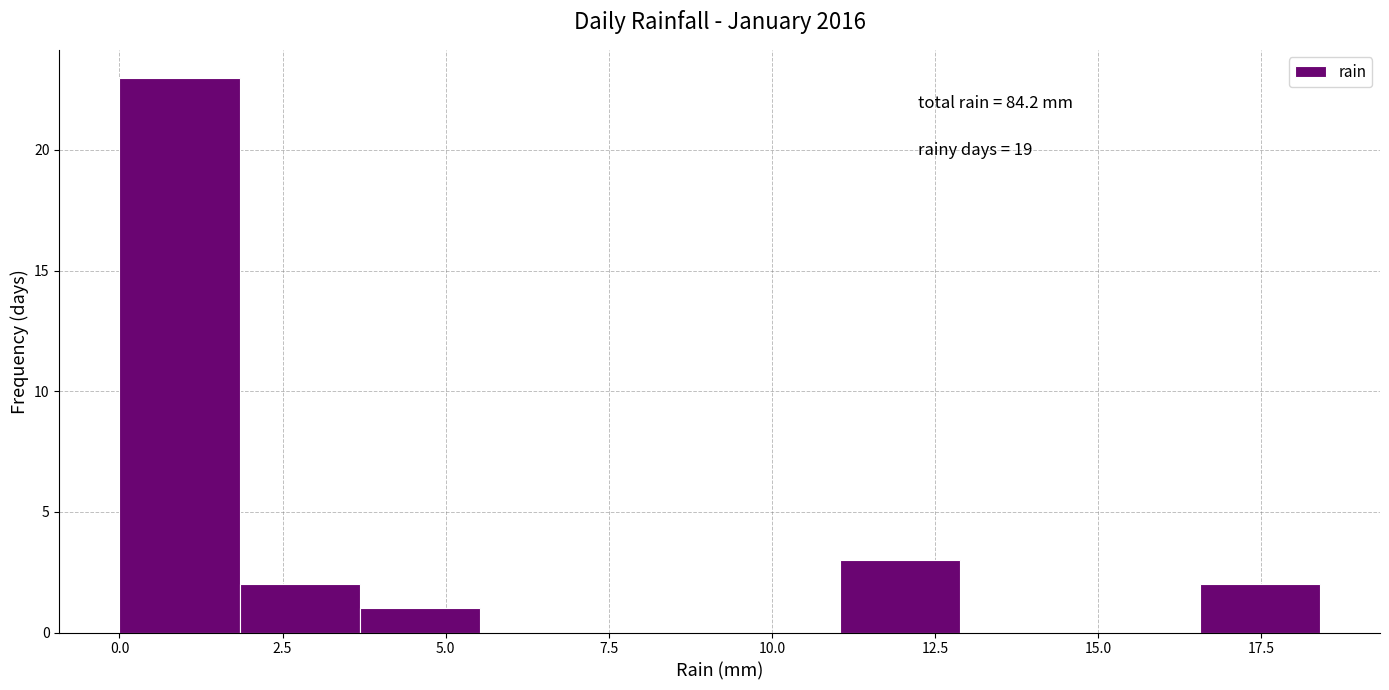

Around what value on the x-axis is the tallest bar? Give the approximate position of its centre, as read against the axis.

1.0